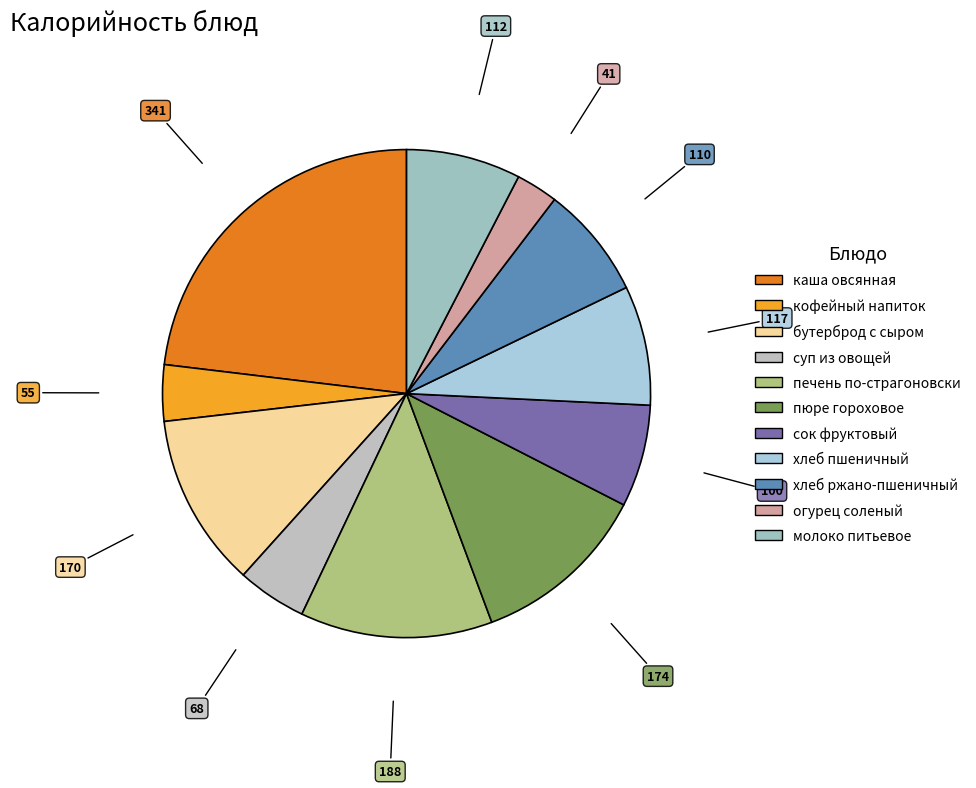

Does any single category account for the majority?

No